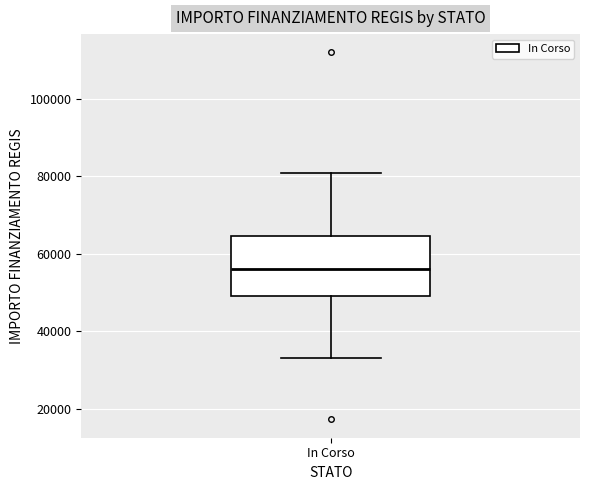

Read this box plot against the y-axis: the position of the median line, the range covered by the box, and the ends of both whiskers. The values are not printed on the chart, so give them approximately, as read against the axis.

median 56000, box 50000 to 64000, whiskers 32000 to 80000